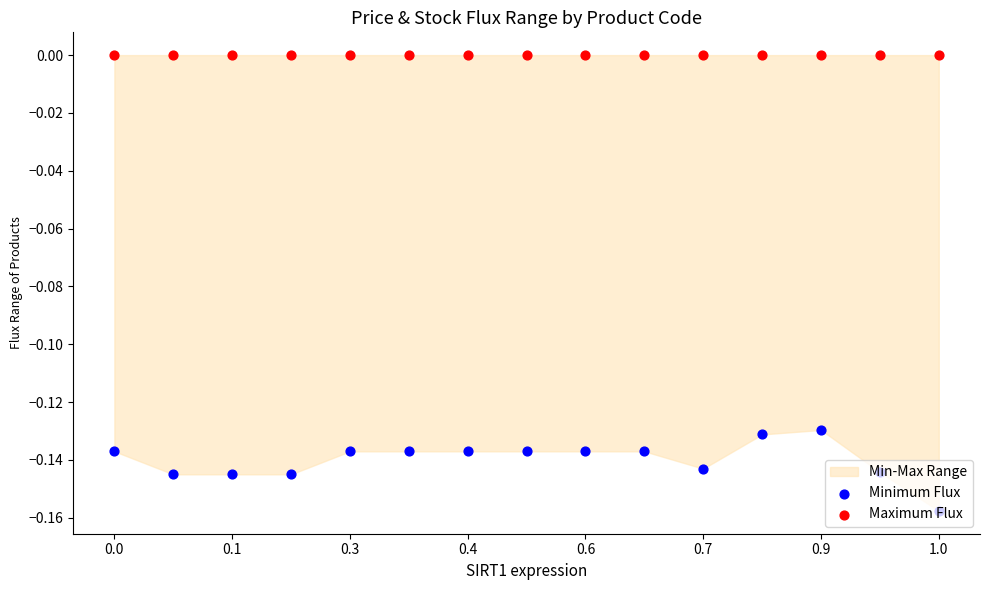

Is the value of Minimum Flux at 8 greater than the value of Maximum Flux at 0.7?

No